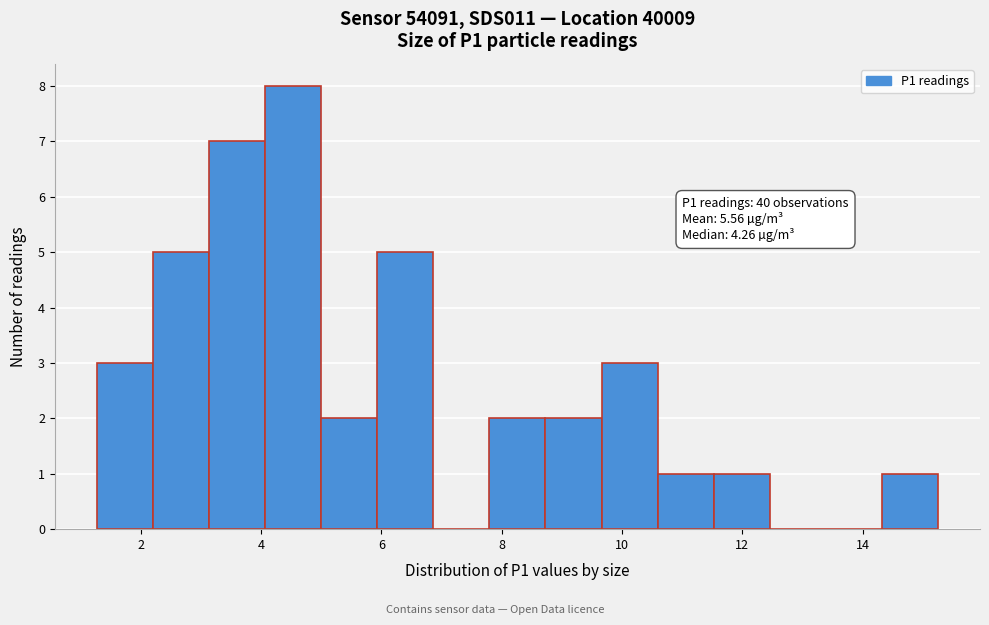

Over which range of the x-axis is the bar tallest?

4.0 to 5.0